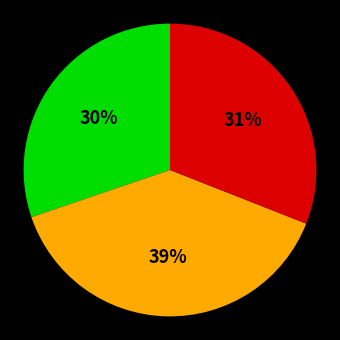

Is there a majority slice in this chart?

No